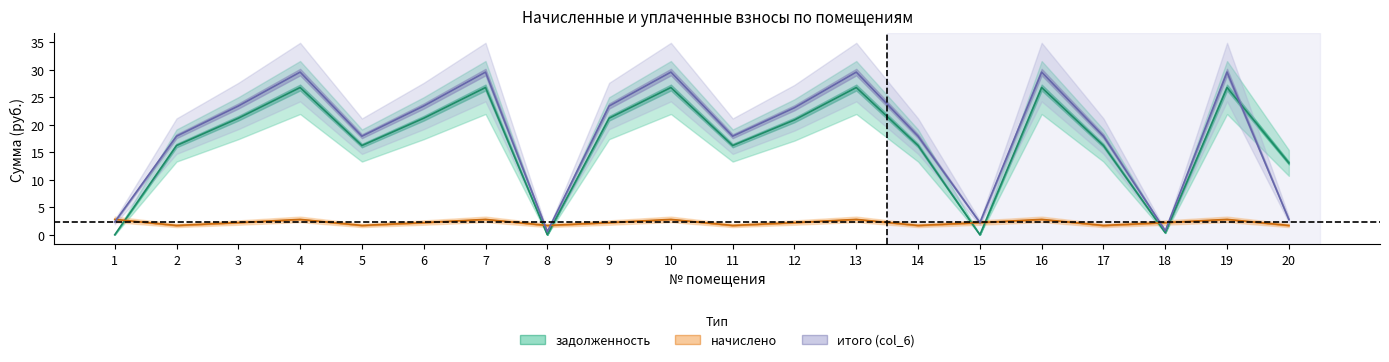

Which category has the highest value across all series?

4